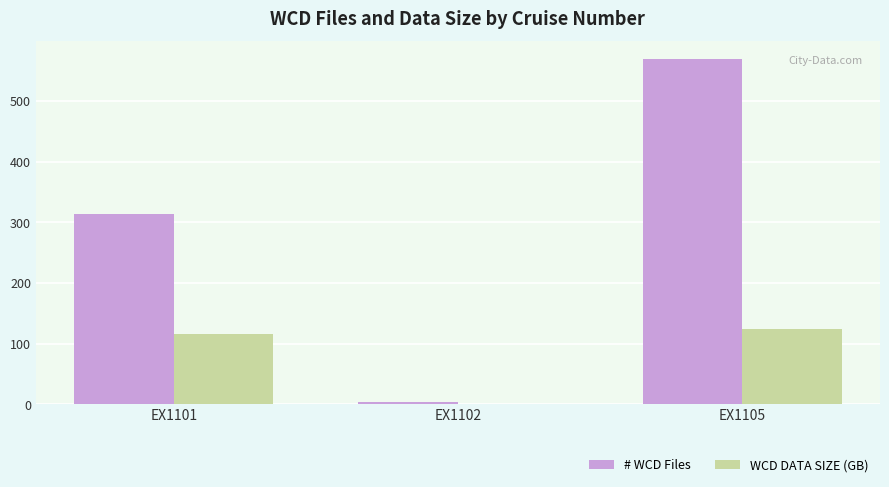

Between EX1101 and EX1105, which series saw the biggest shift?

# WCD Files